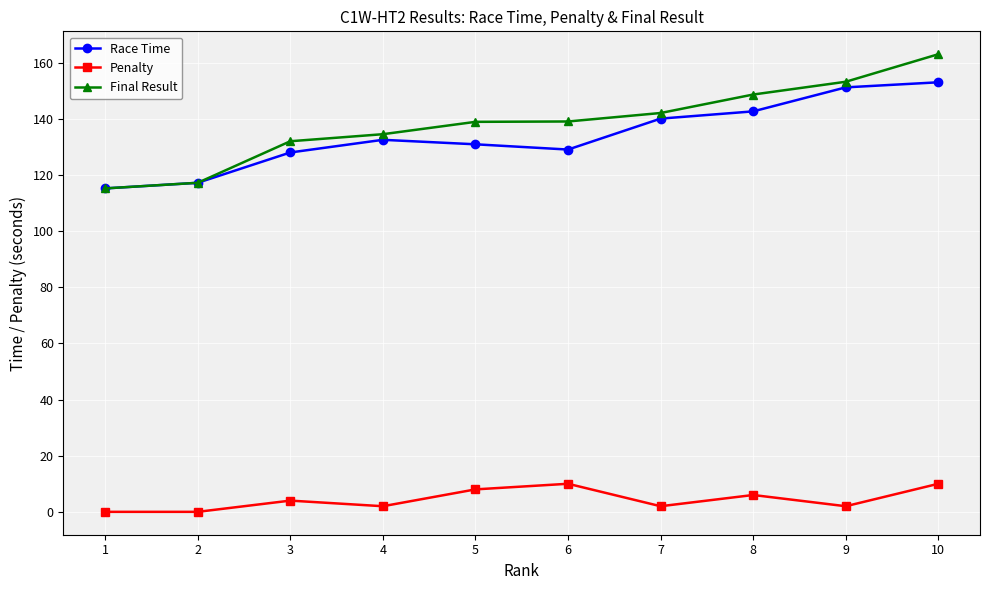

What is the value of the Race Time point at the 4th from the left?

132.5